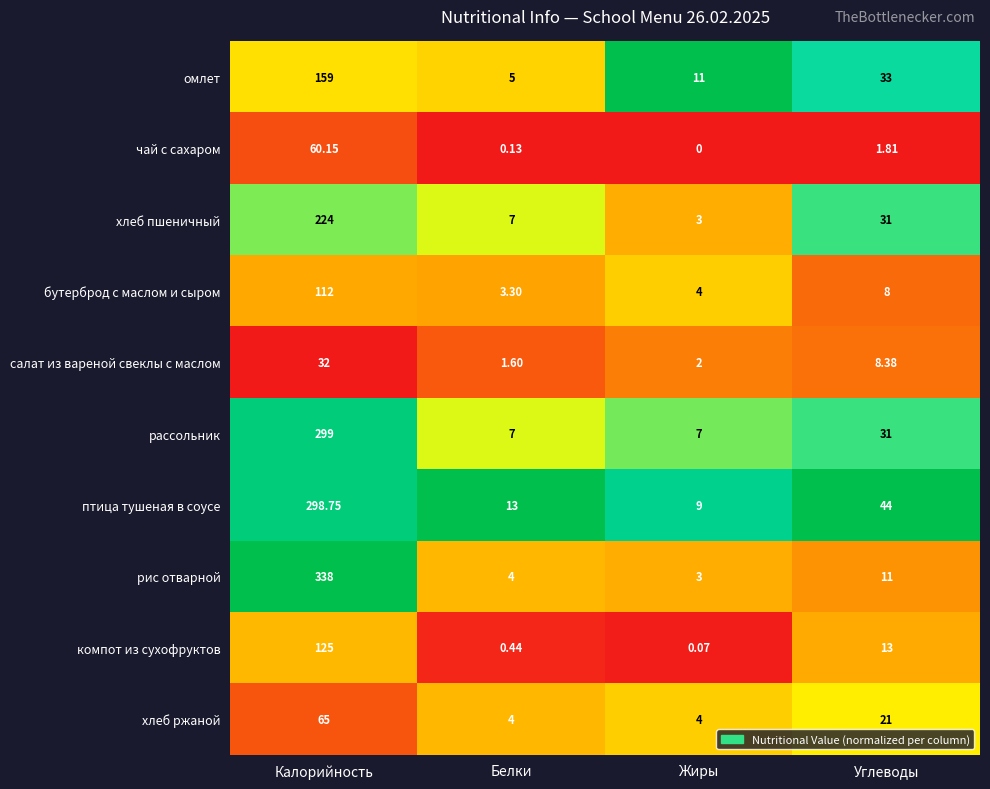

At which label is бутерброд с маслом и сыром closest to 57?

Углеводы